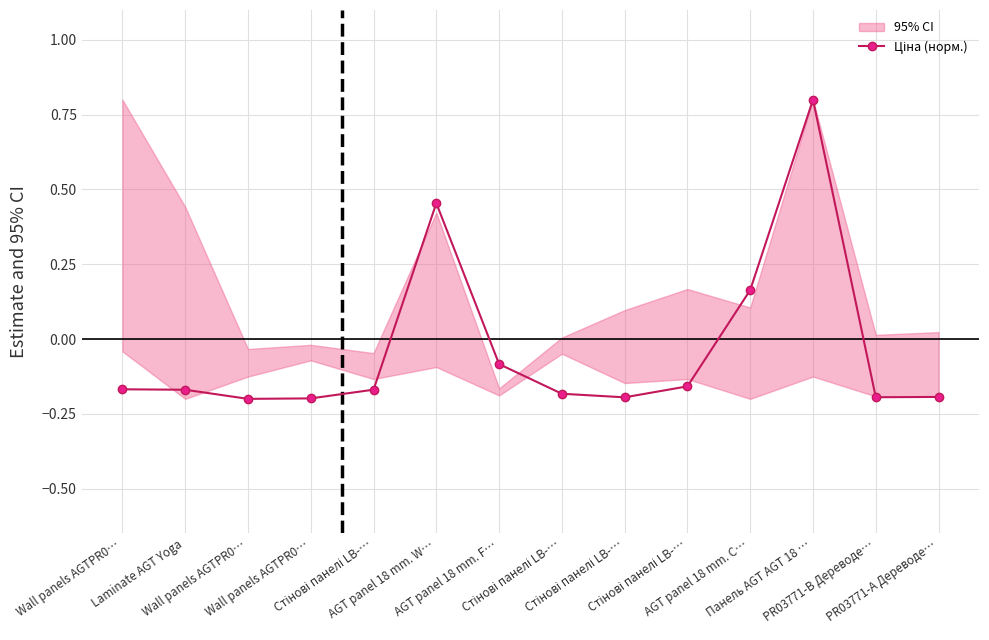

Reading left to right, extract all data points from this chart.

Wall panels AGTPR0…=-0.2	Laminate AGT Yoga=-0.2	Wall panels AGTPR0…=-0.2	Wall panels AGTPR0…=-0.2	Стінові панелі LB-…=-0.2	AGT panel 18 mm. W…=0.5	AGT panel 18 mm. F…=-0.1	Стінові панелі LB-…=-0.2	Стінові панелі LB-…=-0.2	Стінові панелі LB-…=-0.2	AGT panel 18 mm. C…=0.2	Панель AGT AGT 18 …=0.8	PR03771-B Дереводе…=-0.2	PR03771-А Дереводе…=-0.2